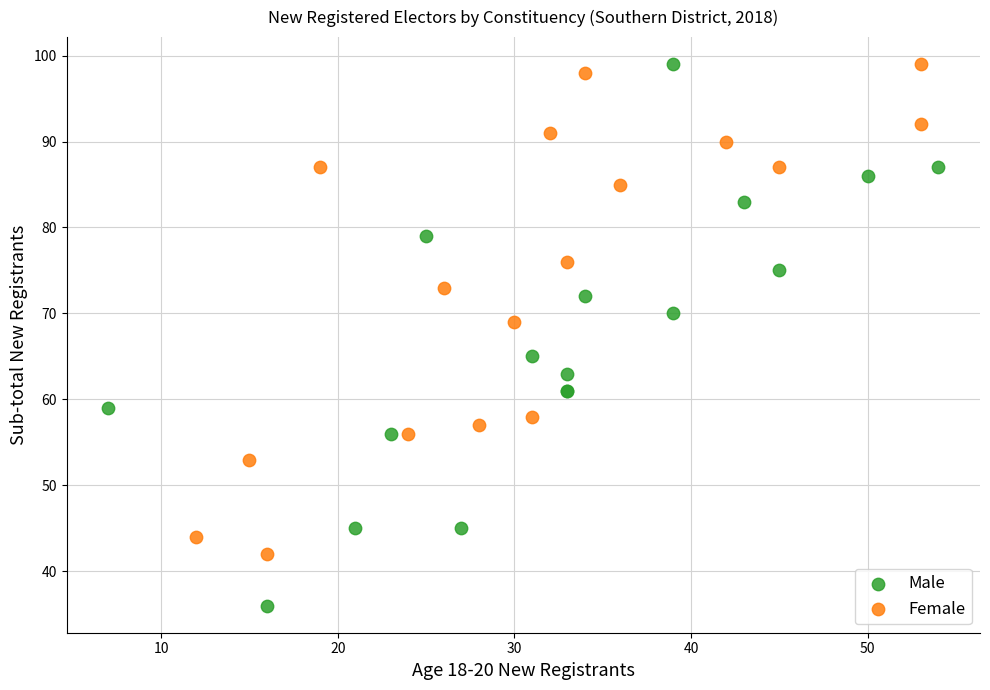

Which series has the widest spread of Y values?

Male